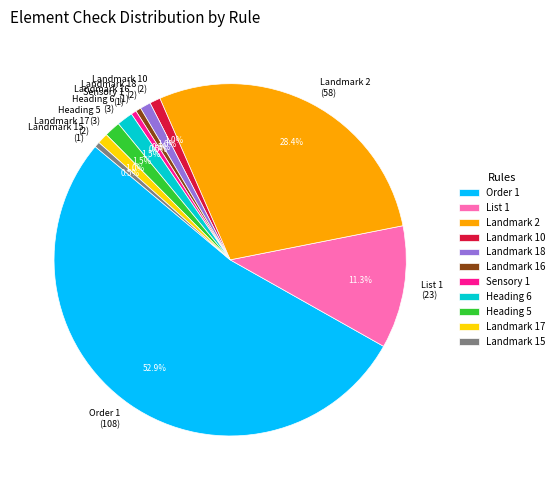

To the nearest percent, what is the combined percentage of Order 1 and Landmark 10?

54%